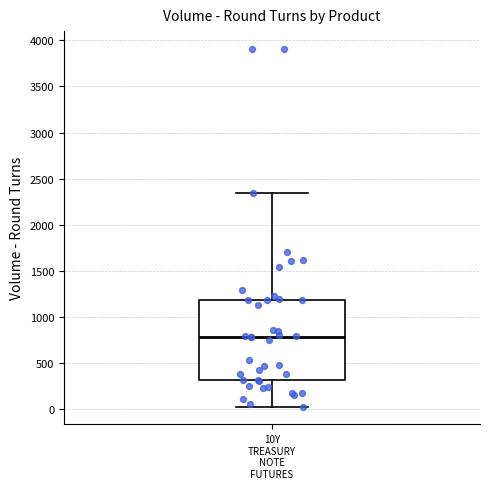

Transcribe this box plot: give where the median line is, the range the box spans, and where the two whiskers end, as read against the y-axis. The values are not printed on the chart, so give them approximately, as read against the axis.

median 800, box 300 to 1200, whiskers 50 to 2350